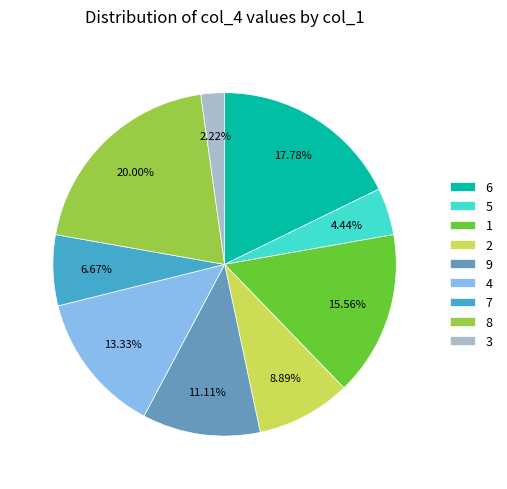

How many segments does this pie chart have?

9